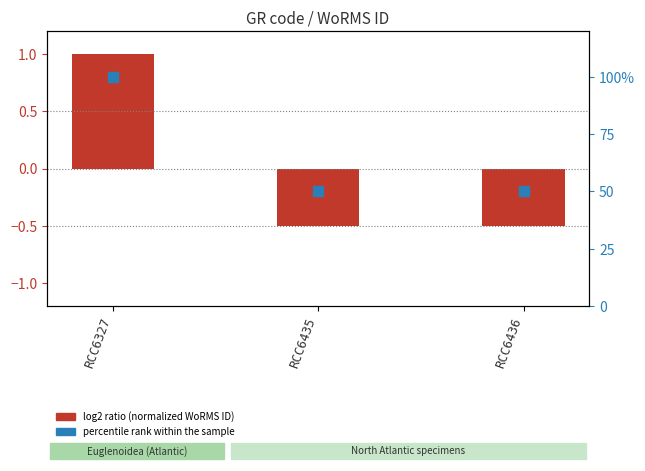

At how many categories does at least one series exceed 14?

3